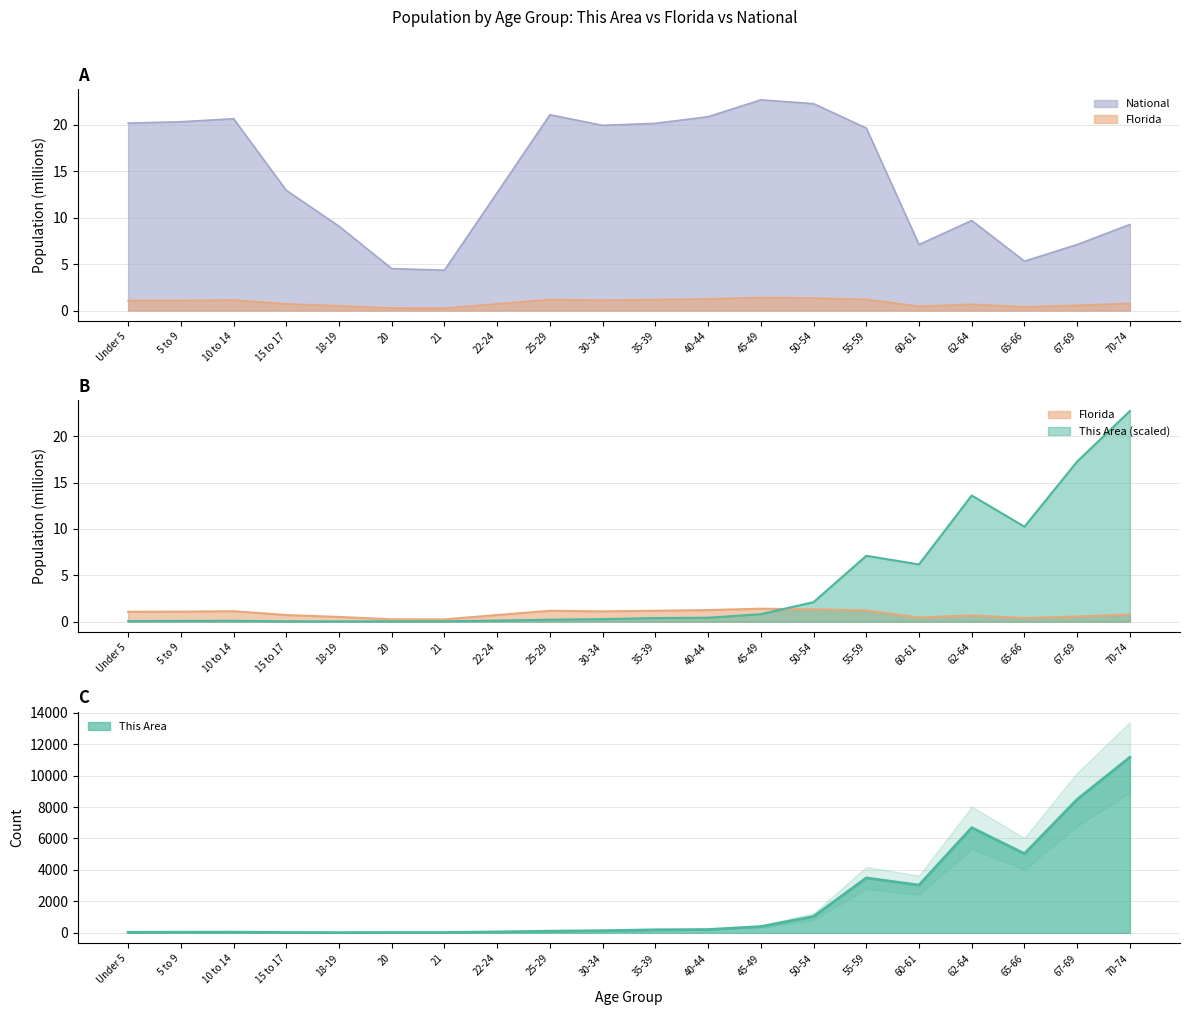

What is the difference between the Florida values at 35-39 and 30-34?

0.1